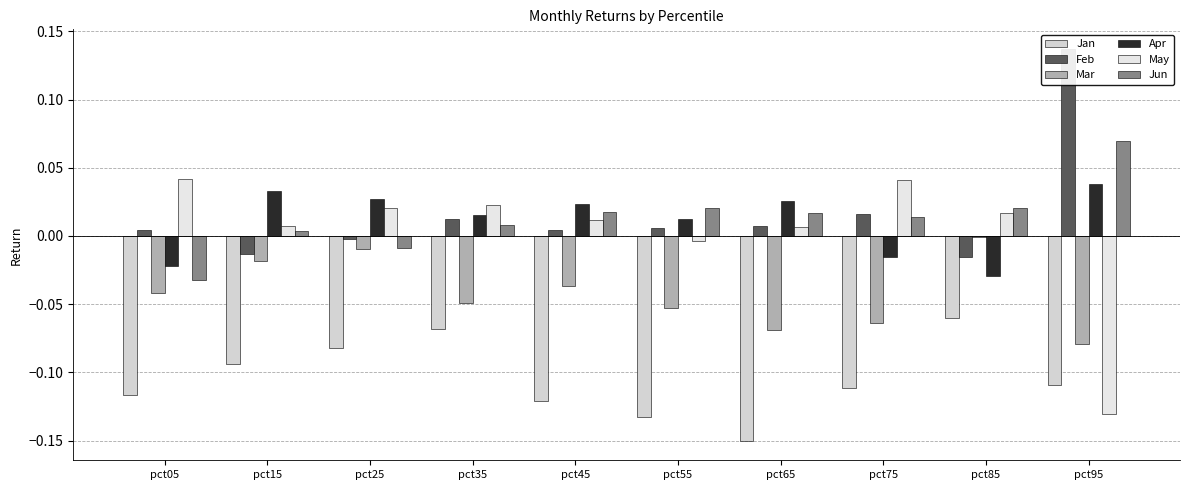

Reading left to right, list all the values displayed in this chart.

Jan: pct05=-0.1	pct15=-0.1	pct25=-0.1	pct35=-0.1	pct45=-0.1	pct55=-0.1	pct65=-0.2	pct75=-0.1	pct85=-0.1	pct95=-0.1
Feb: pct05=0.0	pct15=-0.0	pct25=-0.0	pct35=0.0	pct45=0.0	pct55=0.0	pct65=0.0	pct75=0.0	pct85=-0.0	pct95=0.1
Mar: pct05=-0.0	pct15=-0.0	pct25=-0.0	pct35=-0.0	pct45=-0.0	pct55=-0.1	pct65=-0.1	pct75=-0.1	pct85=-0.0	pct95=-0.1
Apr: pct05=-0.0	pct15=0.0	pct25=0.0	pct35=0.0	pct45=0.0	pct55=0.0	pct65=0.0	pct75=-0.0	pct85=-0.0	pct95=0.0
May: pct05=0.0	pct15=0.0	pct25=0.0	pct35=0.0	pct45=0.0	pct55=-0.0	pct65=0.0	pct75=0.0	pct85=0.0	pct95=-0.1
Jun: pct05=-0.0	pct15=0.0	pct25=-0.0	pct35=0.0	pct45=0.0	pct55=0.0	pct65=0.0	pct75=0.0	pct85=0.0	pct95=0.1